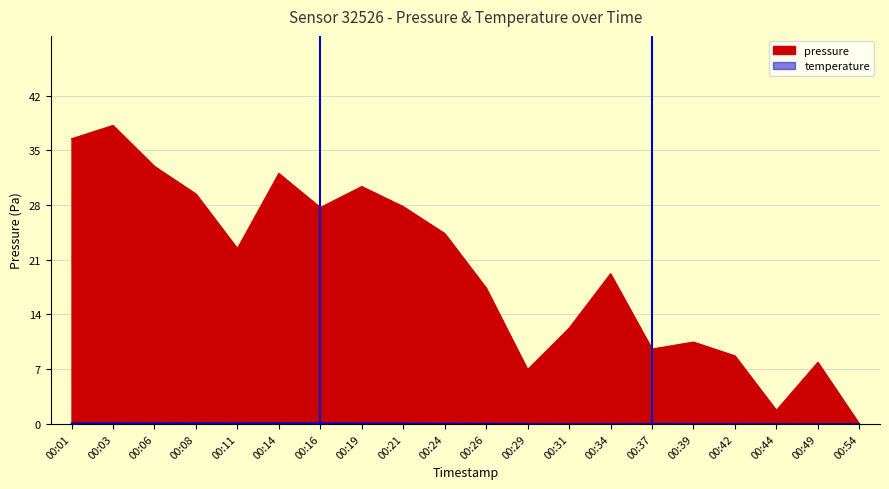

Which category has the highest value across all series?

00:03